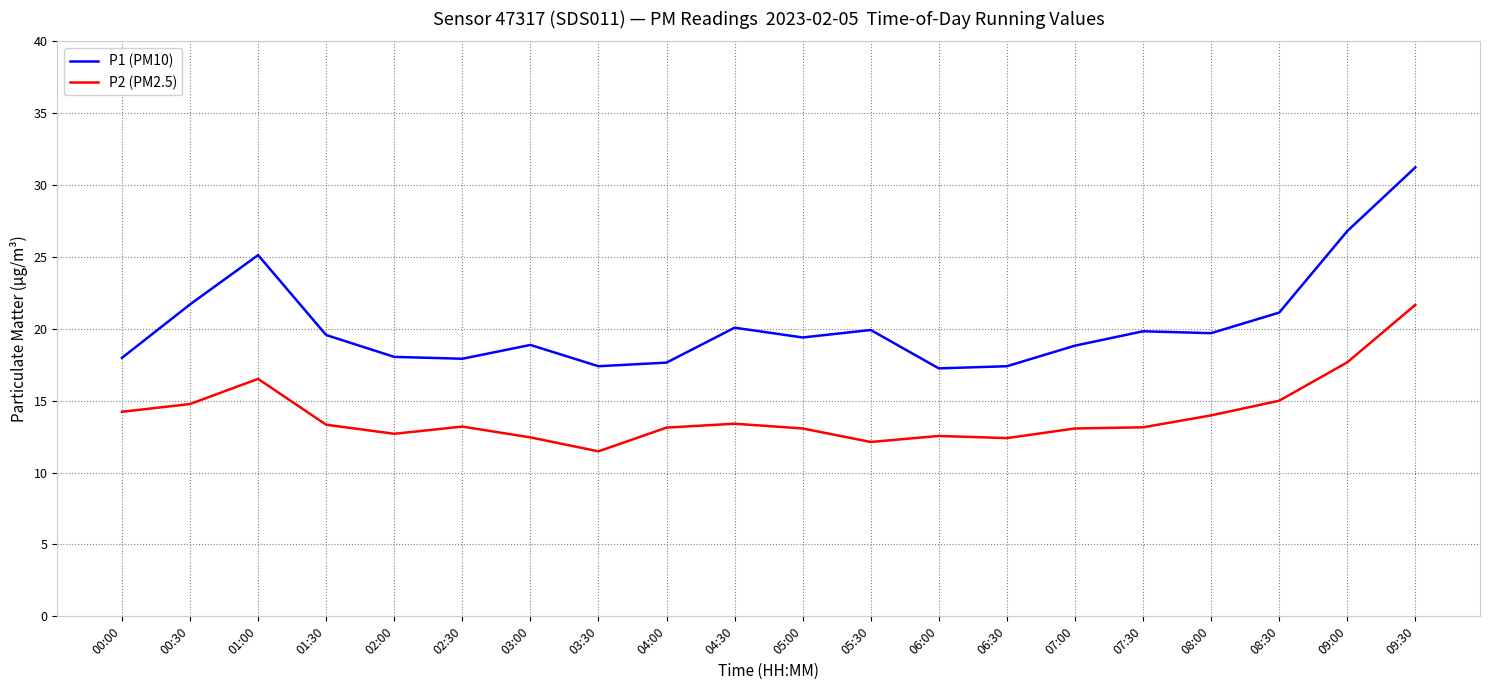

At which category is the sum across all series the highest?

09:30